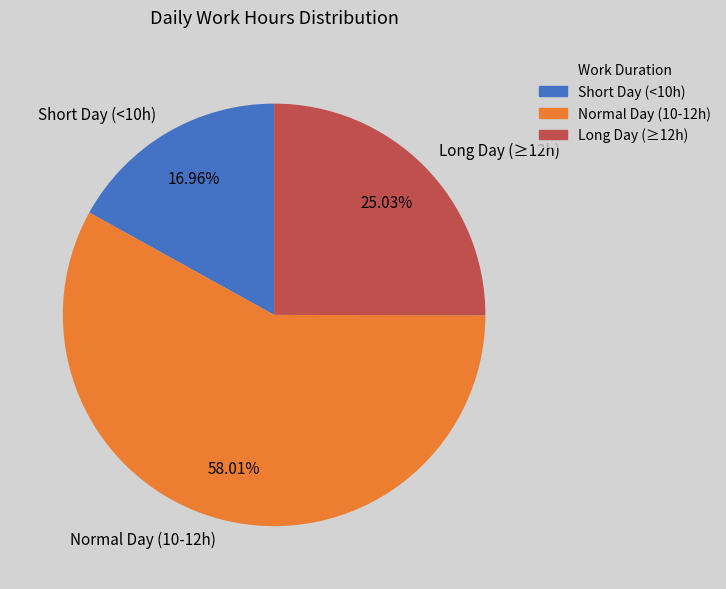

Is there a majority slice in this chart?

Yes